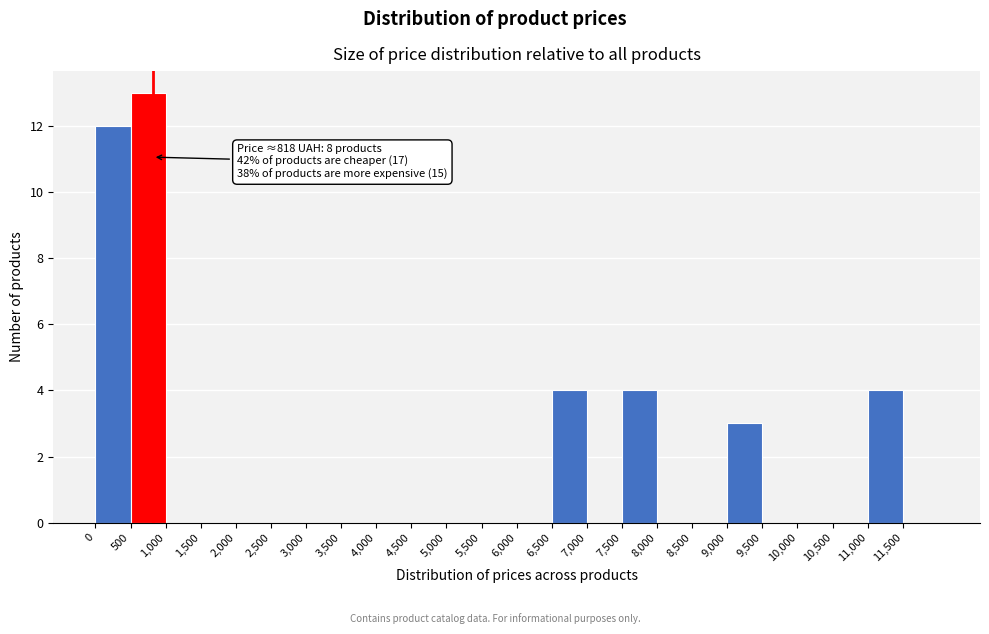

Which range on the x-axis has the tallest bar?

500 to 1000